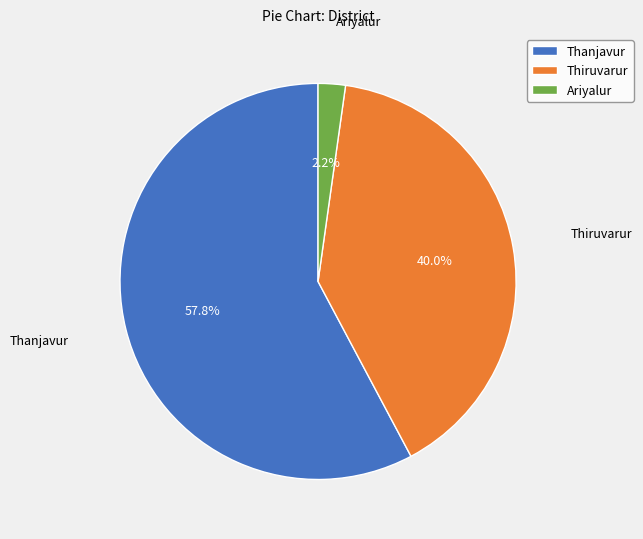

What percentage is NOT represented by Ariyalur?

97.8%